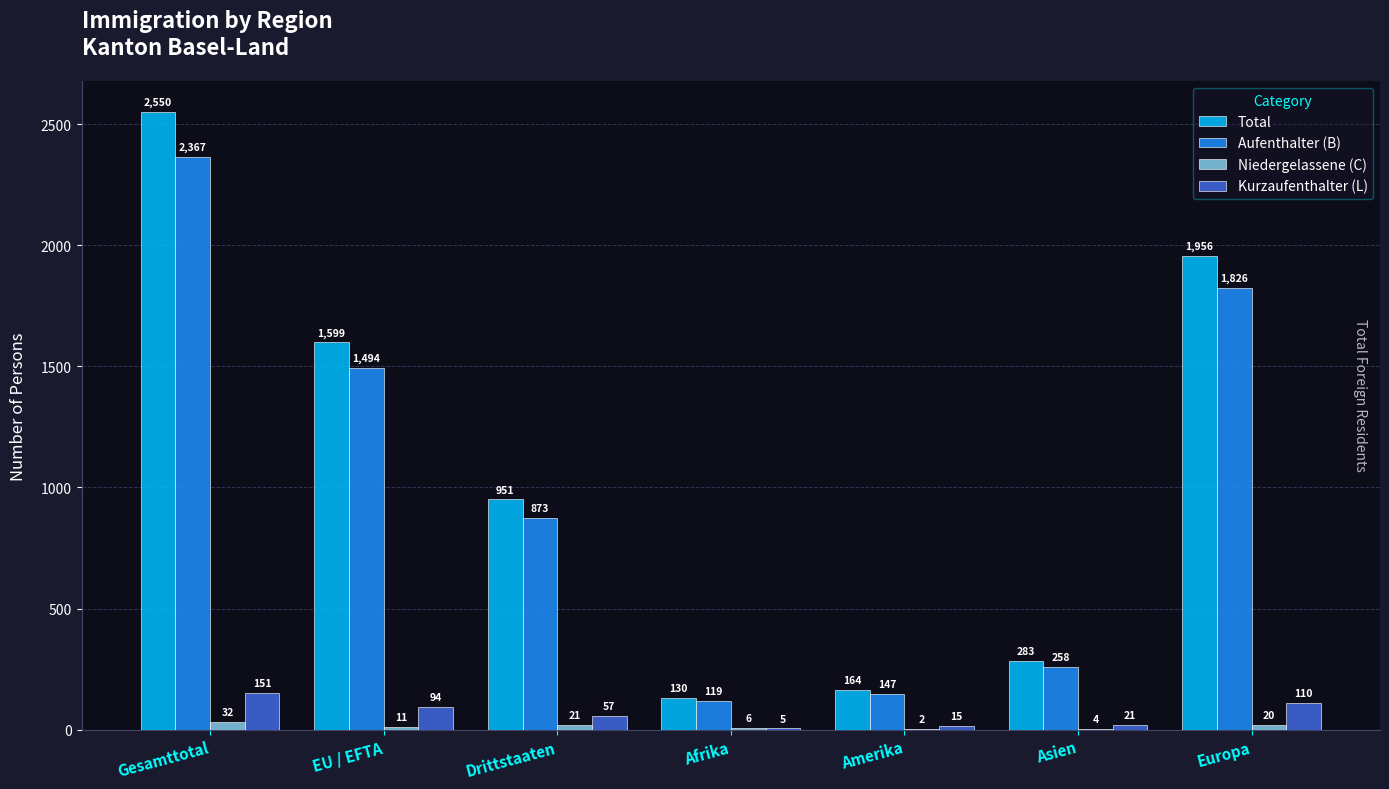

What is the difference between the Aufenthalter (B) values at Gesamttotal and Afrika?

2248